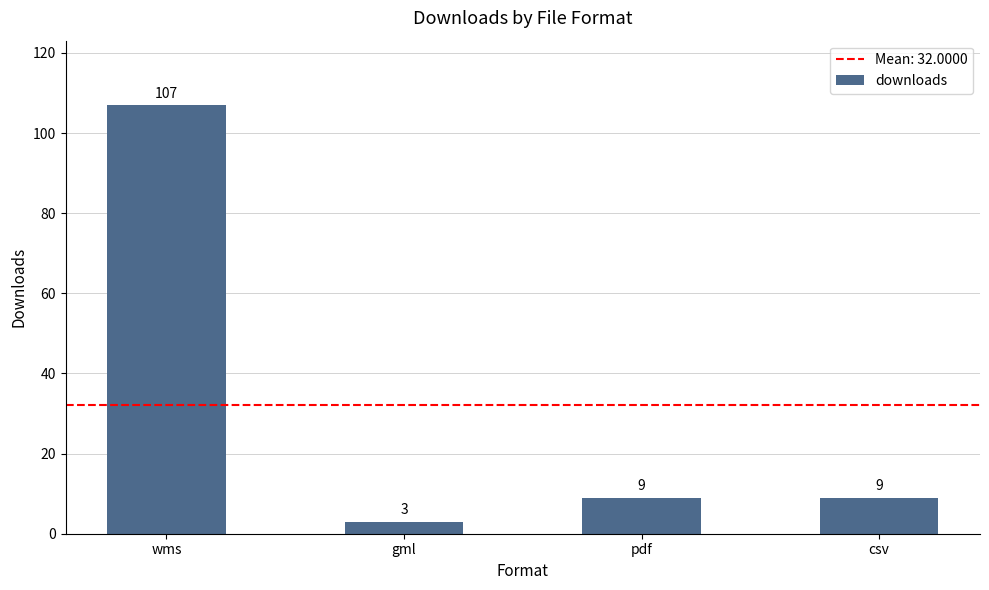

Is it true that the value at csv is 9?

True